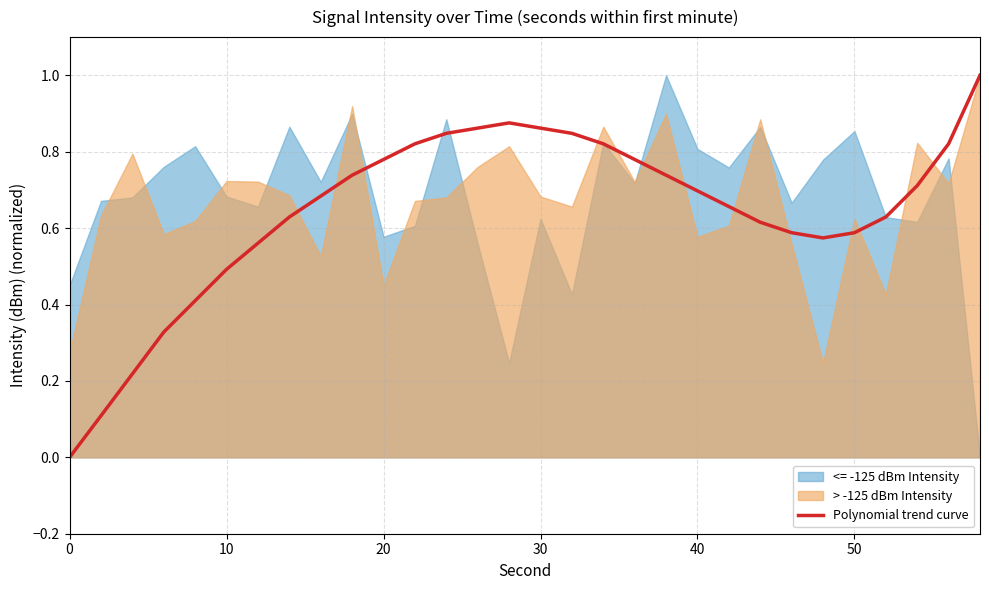

What is the highest value of the Polynomial trend curve series?

1.0